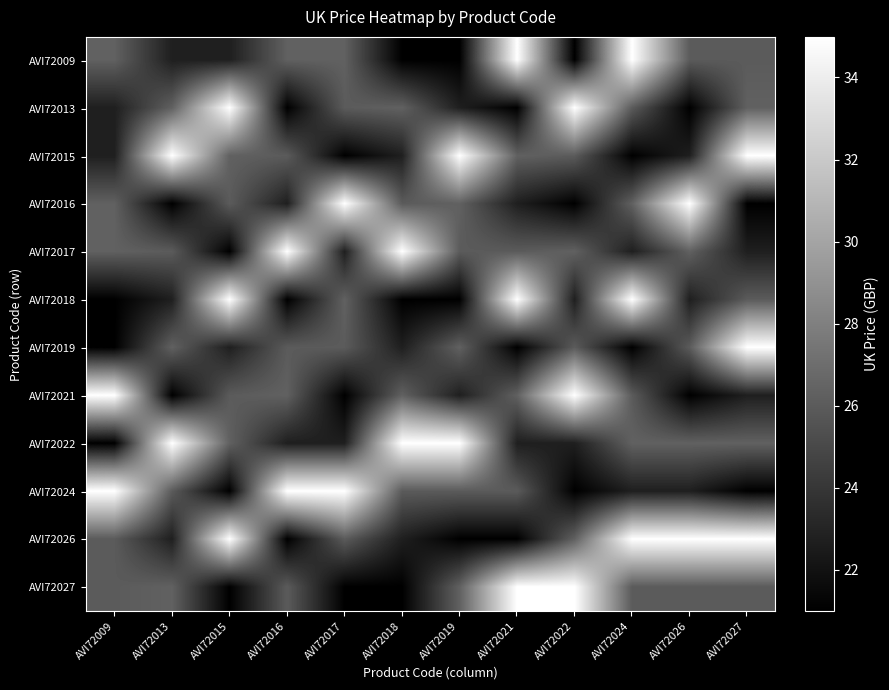

At how many categories does at least one series exceed 34?

12